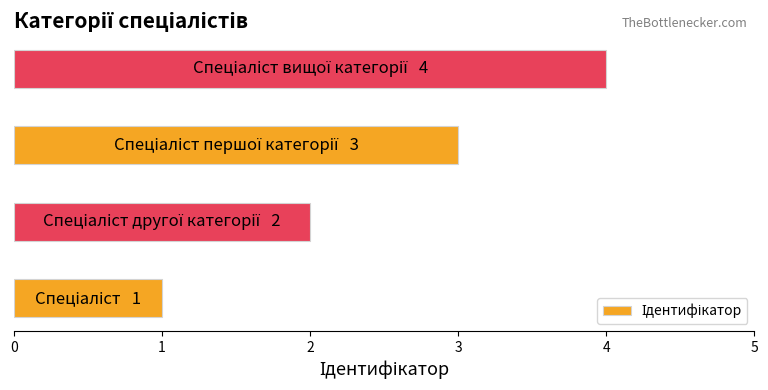

What is the greatest value displayed?

4